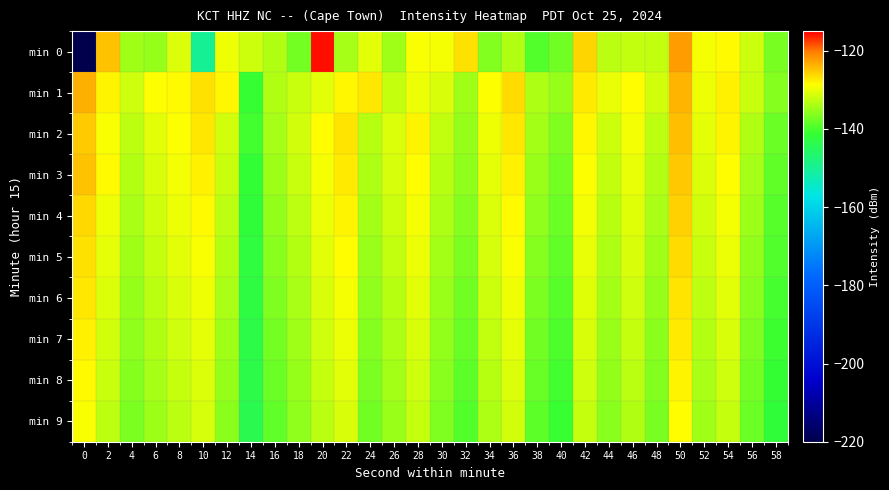

Reading left to right, extract all data points from this chart.

min 0: 0=-220.7	2=-124.8	4=-134.5	6=-135.2	8=-130.9	10=-150.0	12=-129.6	14=-131.9	16=-133.6	18=-137.3	20=-115.7	22=-134.1	24=-130.5	26=-134.6	28=-129.0	30=-129.3	32=-126.9	34=-136.4	36=-133.5	38=-139.2	40=-137.4	42=-126.0	44=-132.9	46=-132.5	48=-132.5	50=-122.4	52=-129.3	54=-128.4	56=-131.9	58=-137.0
min 1: 0=-123.5	2=-128.0	4=-131.7	6=-128.8	8=-128.4	10=-126.8	12=-128.3	14=-141.1	16=-133.5	18=-132.1	20=-130.5	22=-128.3	24=-127.1	26=-132.4	28=-129.8	30=-131.2	32=-134.6	34=-128.9	36=-126.3	38=-133.7	40=-135.2	42=-127.4	44=-130.1	46=-128.6	48=-131.5	50=-123.9	52=-129.7	54=-127.8	56=-132.1	58=-136.2
min 2: 0=-125.3	2=-129.1	4=-132.7	6=-130.4	8=-128.9	10=-127.2	12=-131.6	14=-140.3	16=-134.1	18=-131.5	20=-128.7	22=-126.9	24=-133.2	26=-130.8	28=-128.1	30=-132.5	32=-135.1	34=-129.6	36=-127.3	38=-134.4	40=-136.7	42=-128.2	44=-131.9	46=-129.4	48=-132.8	50=-124.5	52=-130.3	54=-128.1	56=-133.6	58=-137.8
min 3: 0=-124.8	2=-128.5	4=-133.3	6=-131.1	8=-129.4	10=-127.8	12=-132.2	14=-141.5	16=-134.8	18=-132.1	20=-129.3	22=-127.5	24=-133.8	26=-131.4	28=-128.7	30=-133.1	32=-135.7	34=-130.2	36=-127.9	38=-135.0	40=-137.3	42=-128.8	44=-132.5	46=-130.0	48=-133.4	50=-125.1	52=-130.9	54=-128.7	56=-134.2	58=-138.4
min 4: 0=-126.1	2=-129.7	4=-133.9	6=-131.7	8=-129.9	10=-128.4	12=-132.8	14=-141.9	16=-135.4	18=-132.7	20=-129.9	22=-128.1	24=-134.4	26=-132.0	28=-129.3	30=-133.7	32=-136.3	34=-130.8	36=-128.5	38=-135.6	40=-137.9	42=-129.4	44=-133.1	46=-130.6	48=-134.0	50=-125.7	52=-131.5	54=-129.3	56=-134.8	58=-139.0
min 5: 0=-126.7	2=-130.3	4=-134.5	6=-132.3	8=-130.5	10=-129.0	12=-133.4	14=-142.3	16=-136.0	18=-133.3	20=-130.5	22=-128.7	24=-135.0	26=-132.6	28=-129.9	30=-134.3	32=-136.9	34=-131.4	36=-129.1	38=-136.2	40=-138.5	42=-130.0	44=-133.7	46=-131.2	48=-134.6	50=-126.3	52=-132.1	54=-129.9	56=-135.4	58=-139.6
min 6: 0=-127.3	2=-130.9	4=-135.1	6=-132.9	8=-131.1	10=-129.6	12=-134.0	14=-142.7	16=-136.6	18=-133.9	20=-131.1	22=-129.3	24=-135.6	26=-133.2	28=-130.5	30=-134.9	32=-137.5	34=-132.0	36=-129.7	38=-136.8	40=-139.1	42=-130.6	44=-134.3	46=-131.8	48=-135.2	50=-126.9	52=-132.7	54=-130.5	56=-136.0	58=-140.2
min 7: 0=-127.9	2=-131.5	4=-135.7	6=-133.5	8=-131.7	10=-130.2	12=-134.6	14=-143.1	16=-137.2	18=-134.5	20=-131.7	22=-129.9	24=-136.2	26=-133.8	28=-131.1	30=-135.5	32=-138.1	34=-132.6	36=-130.3	38=-137.4	40=-139.7	42=-131.2	44=-134.9	46=-132.4	48=-135.8	50=-127.5	52=-133.3	54=-131.1	56=-136.6	58=-140.8
min 8: 0=-128.5	2=-132.1	4=-136.3	6=-134.1	8=-132.3	10=-130.8	12=-135.2	14=-143.5	16=-137.8	18=-135.1	20=-132.3	22=-130.5	24=-136.8	26=-134.4	28=-131.7	30=-136.1	32=-138.7	34=-133.2	36=-130.9	38=-138.0	40=-140.3	42=-131.8	44=-135.5	46=-133.0	48=-136.4	50=-128.1	52=-133.9	54=-131.7	56=-137.2	58=-141.4
min 9: 0=-129.1	2=-132.7	4=-136.9	6=-134.7	8=-132.9	10=-131.4	12=-135.8	14=-143.9	16=-138.4	18=-135.7	20=-132.9	22=-131.1	24=-137.4	26=-135.0	28=-132.3	30=-136.7	32=-139.3	34=-133.8	36=-131.5	38=-138.6	40=-140.9	42=-132.4	44=-136.1	46=-133.6	48=-137.0	50=-128.7	52=-134.5	54=-132.3	56=-137.8	58=-142.0